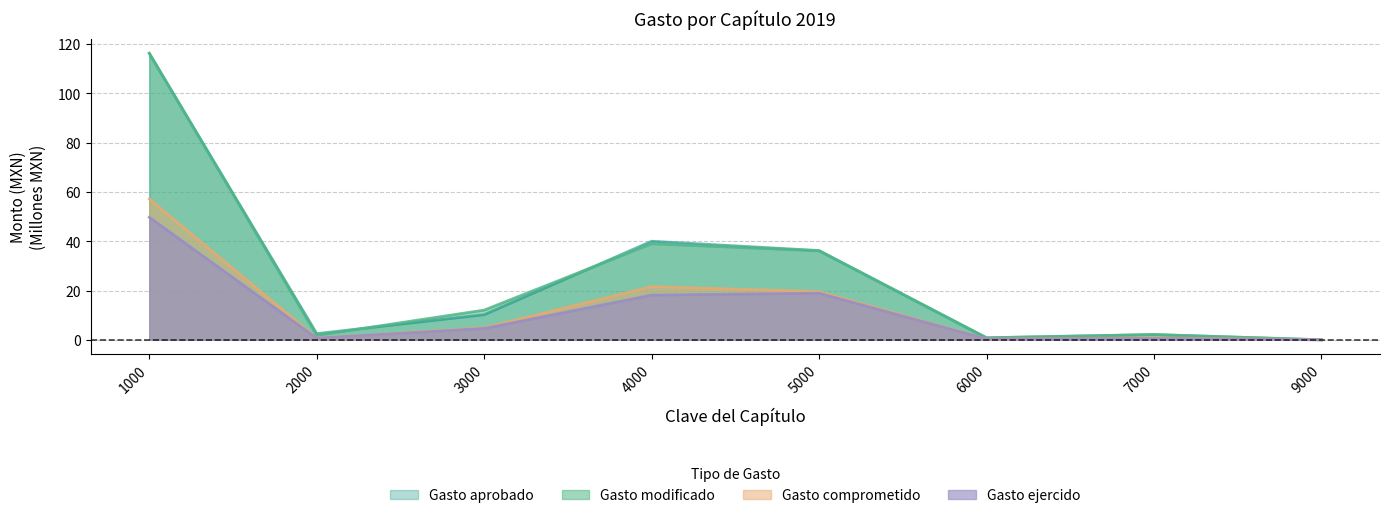

What are all the series names shown in the legend?

Gasto aprobado, Gasto modificado, Gasto comprometido, Gasto ejercido